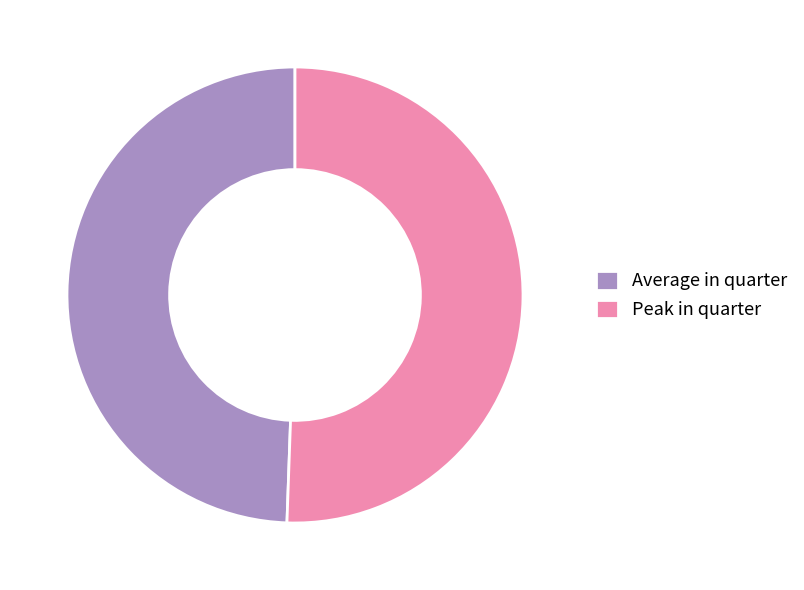

Which slice is the smallest?

Average in quarter